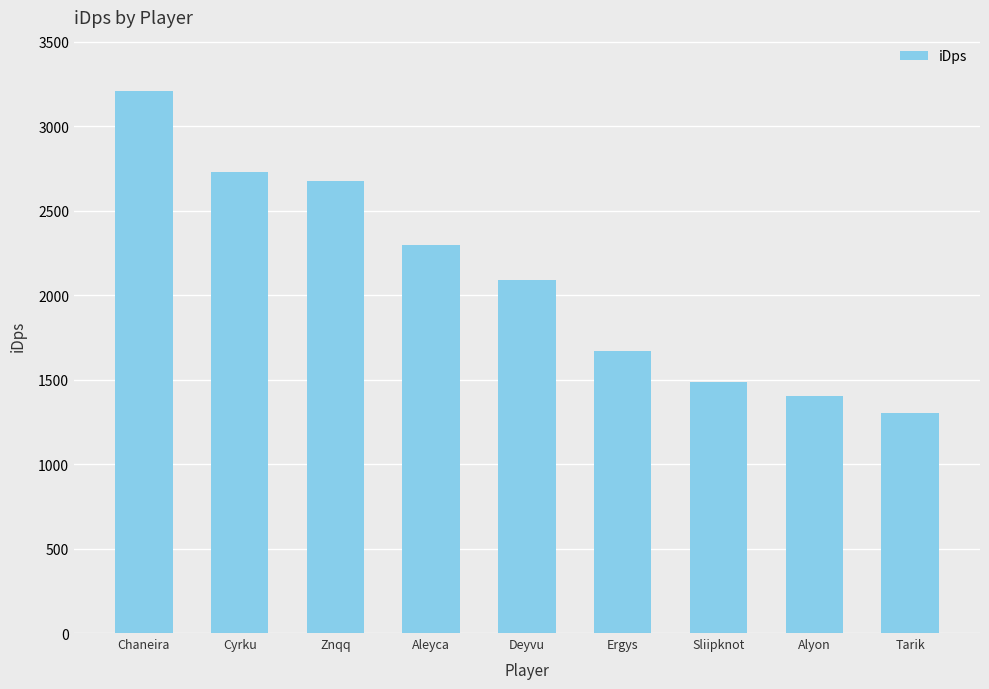

Rank the categories by value from lowest to highest.

Tarik, Alyon, Sliipknot, Ergys, Deyvu, Aleyca, Znqq, Cyrku, Chaneira